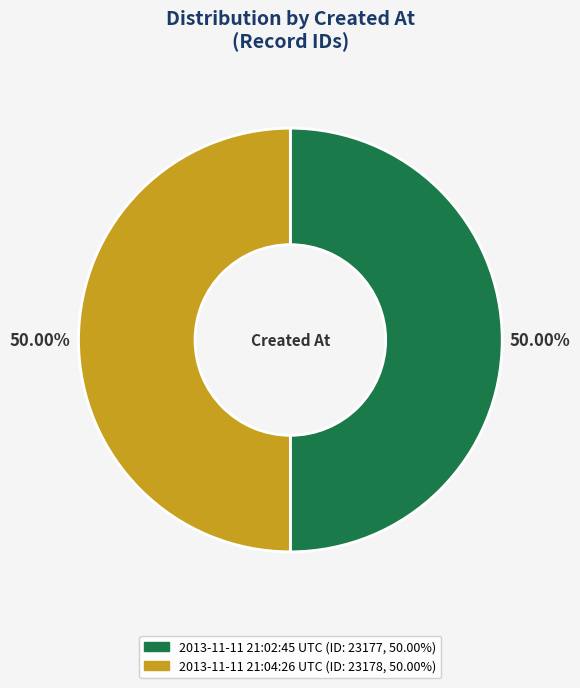

Is the sum of 2013-11-11 21:02:45 UTC and 2013-11-11 21:04:26 UTC greater than half?

Yes